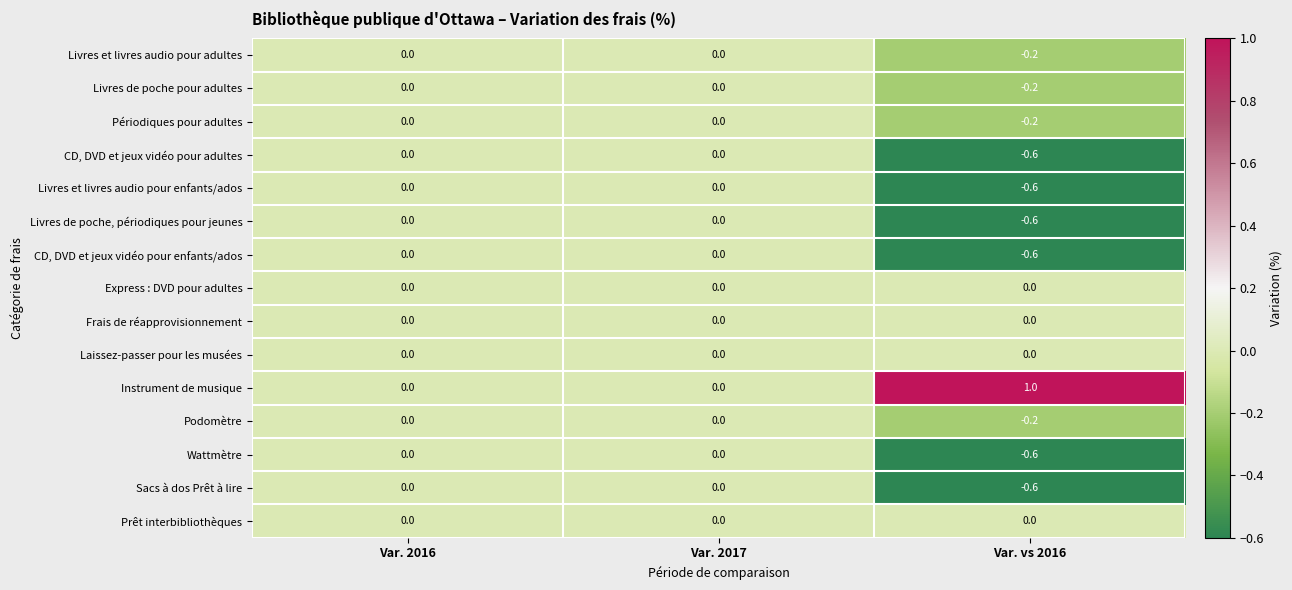

What is the difference between the maximum and minimum values in the Sacs à dos Prêt à lire series?

0.6